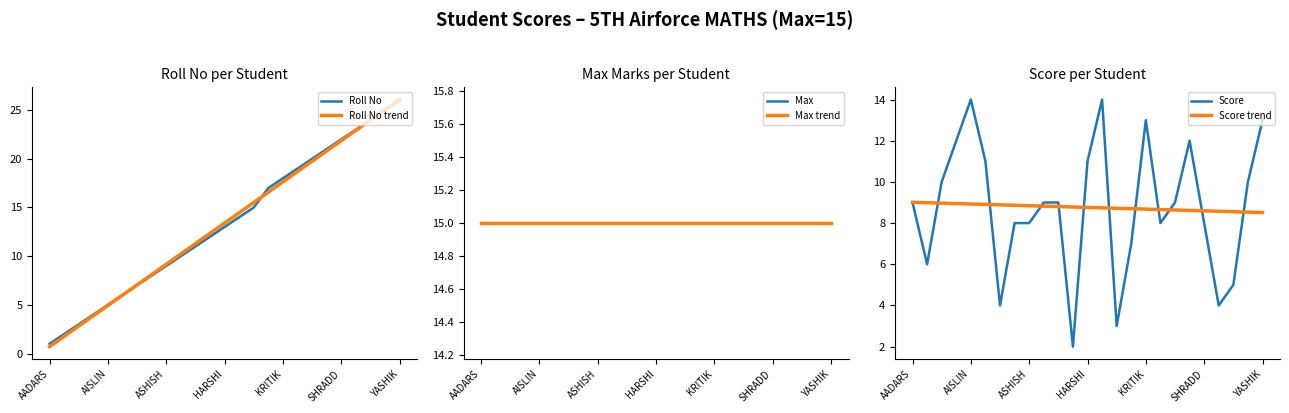

At how many categories does at least one series exceed 12?

25